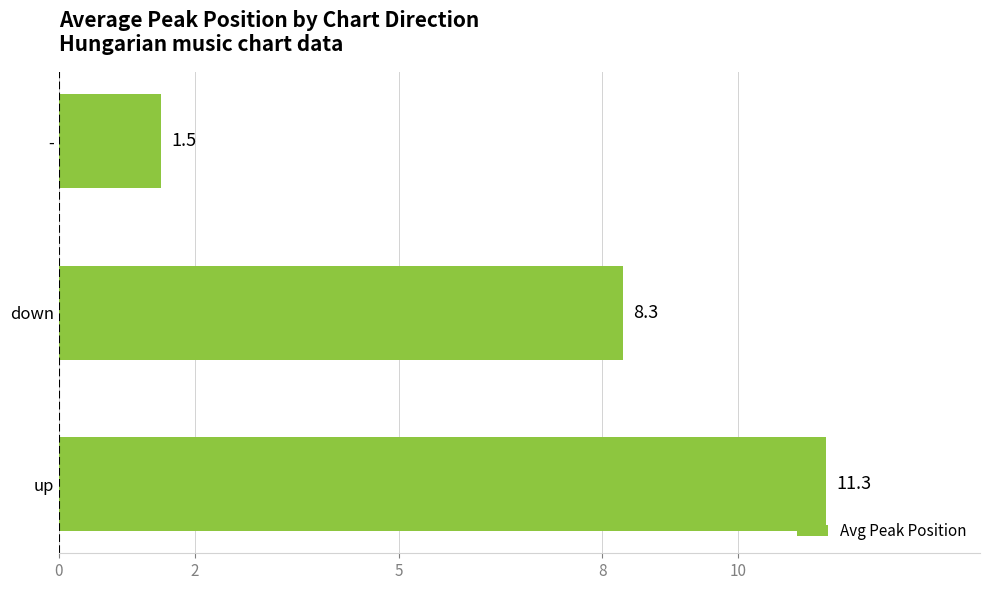

Are the bars grouped side by side (vs. stacked)?

No